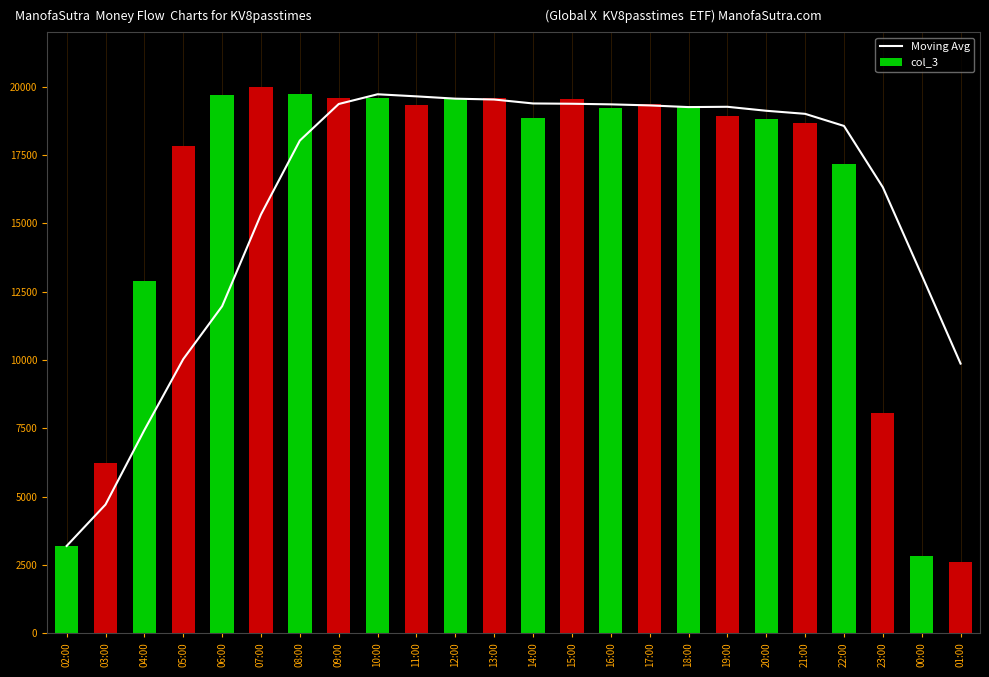

What are all the series names shown in the legend?

Moving Avg, col_3